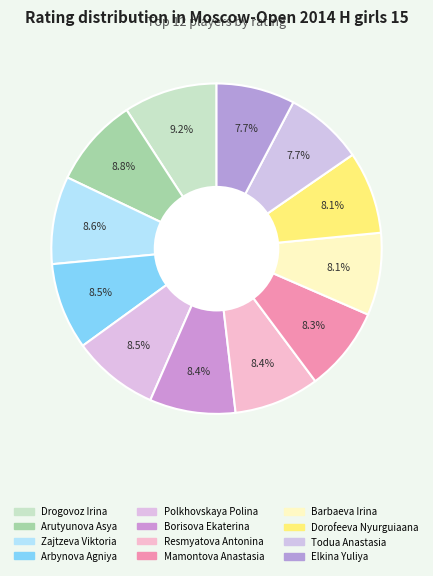

Rank the categories by value from highest to lowest.

Drogovoz Irina, Arutyunova Asya, Zajtzeva Viktoria, Arbynova Agniya, Polkhovskaya Polina, Borisova Ekaterina, Resmyatova Antonina, Mamontova Anastasia, Barbaeva Irina, Dorofeeva Nyurguiaana, Todua Anastasia, Elkina Yuliya